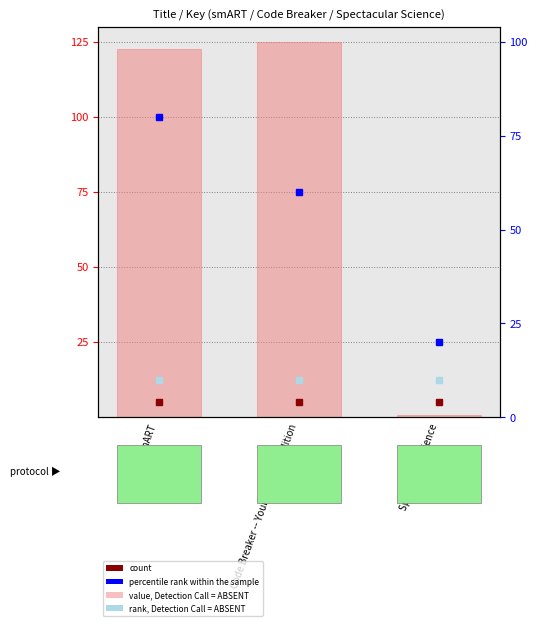

Which label corresponds to the smallest value in the chart?

Spectacular Science